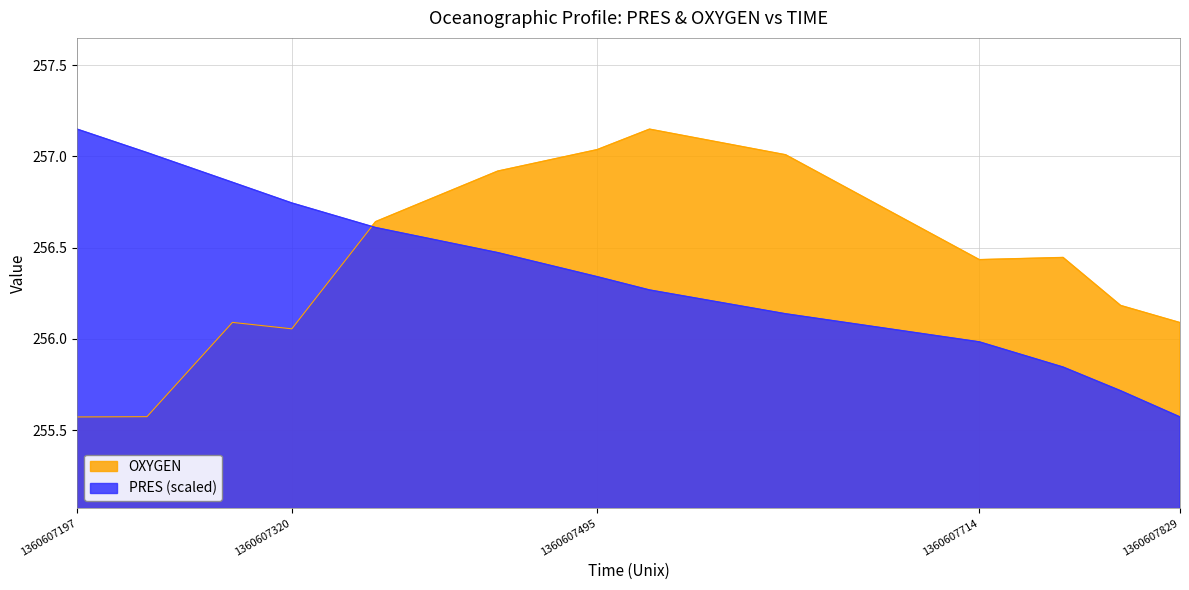

How many values in the PRES series are below 256?

4